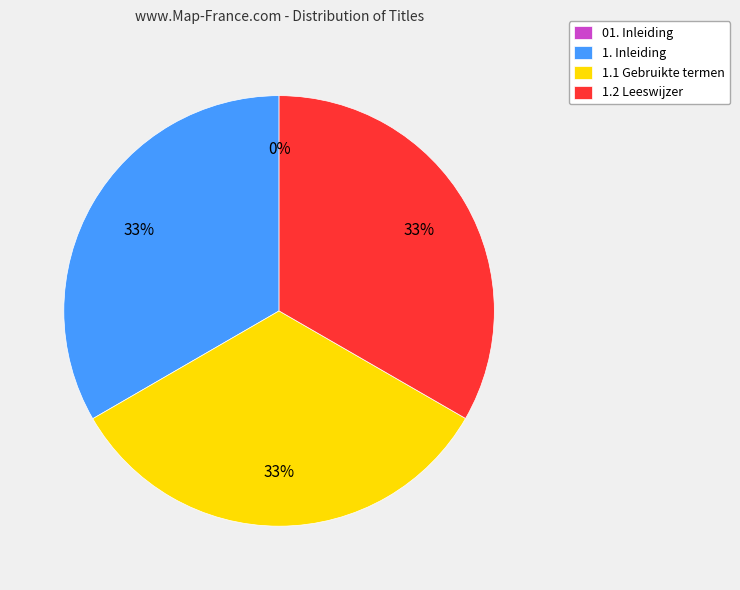

Do 1.2 Leeswijzer and 1. Inleiding together represent more than half of the pie?

Yes